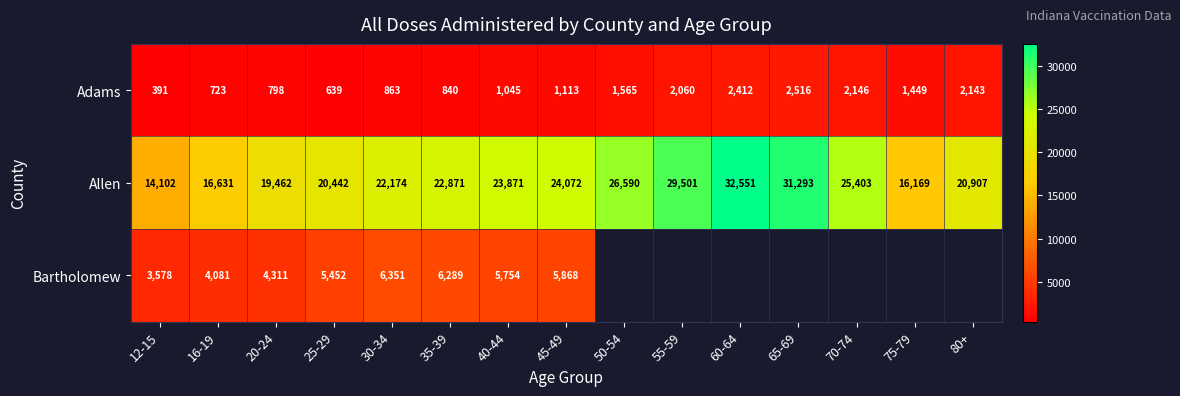

What is the spread (max minus min) of values at 12-15?

13711